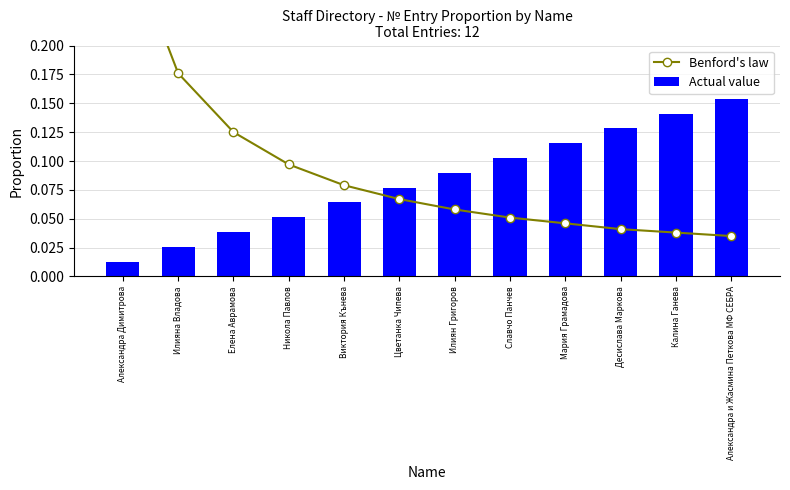

Rank the series by their maximum value, from highest to lowest.

Benford's law, Actual value